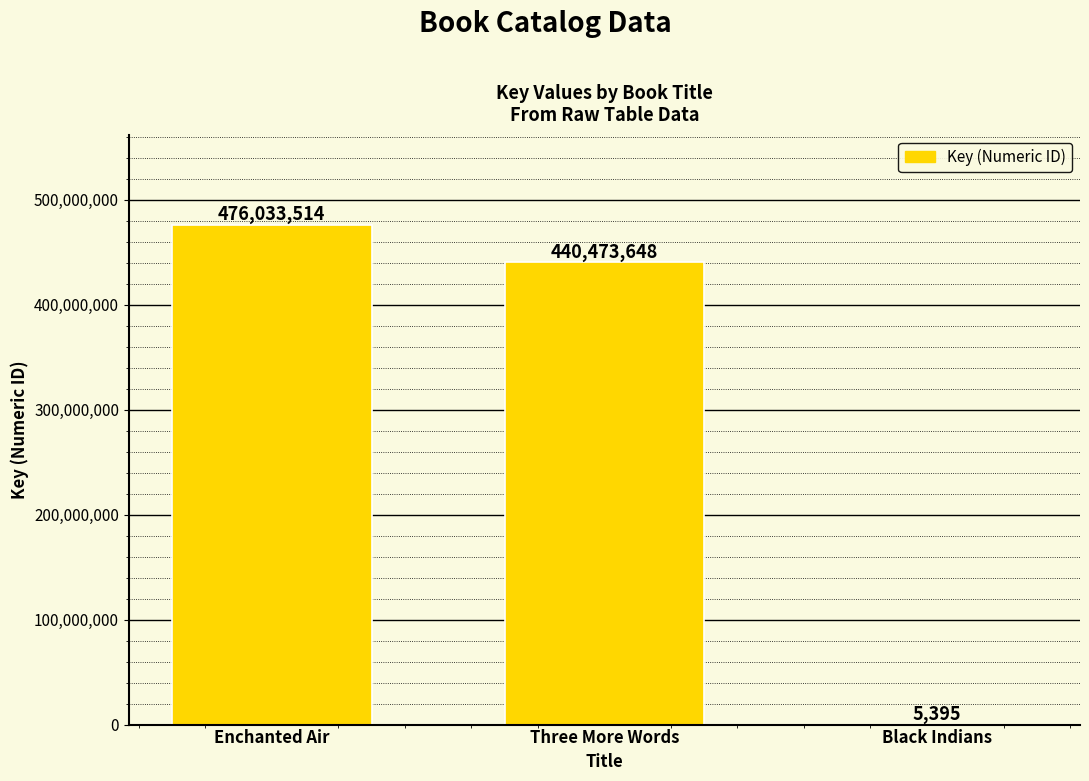

Is it true that the value at Three More Words is 440473648?

True